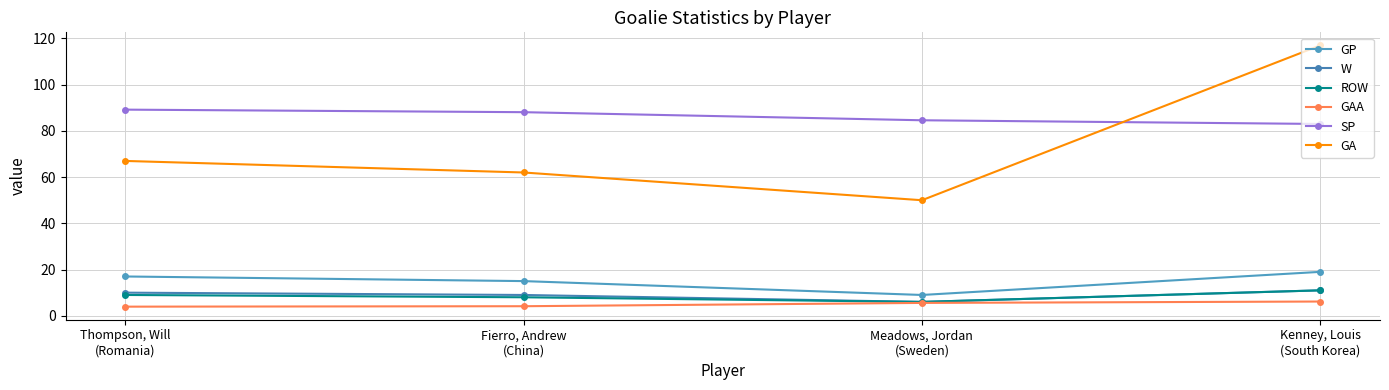

What is the highest value of the W series?

11.0